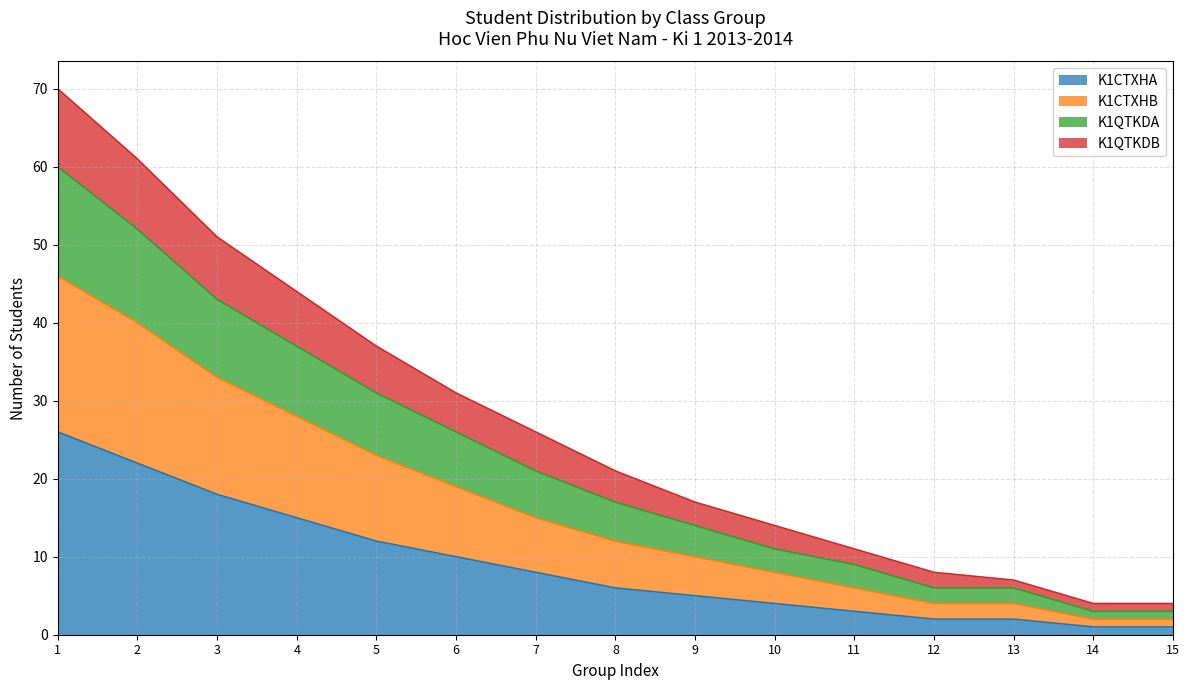

True or false: K1CTXHB has more than 1 points higher than both neighbors.

False